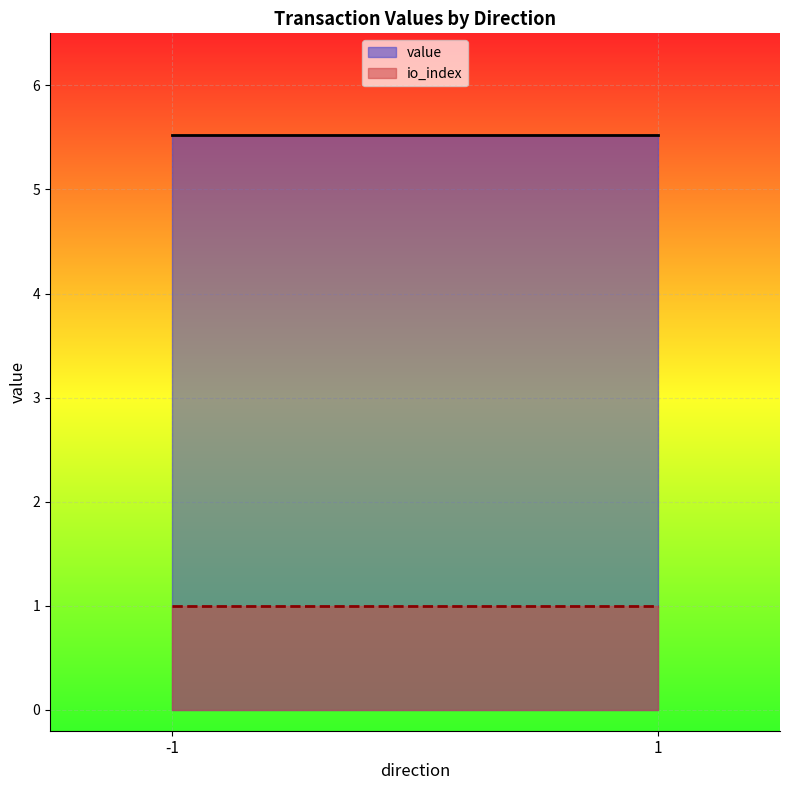

Which series has the largest total across all categories?

value